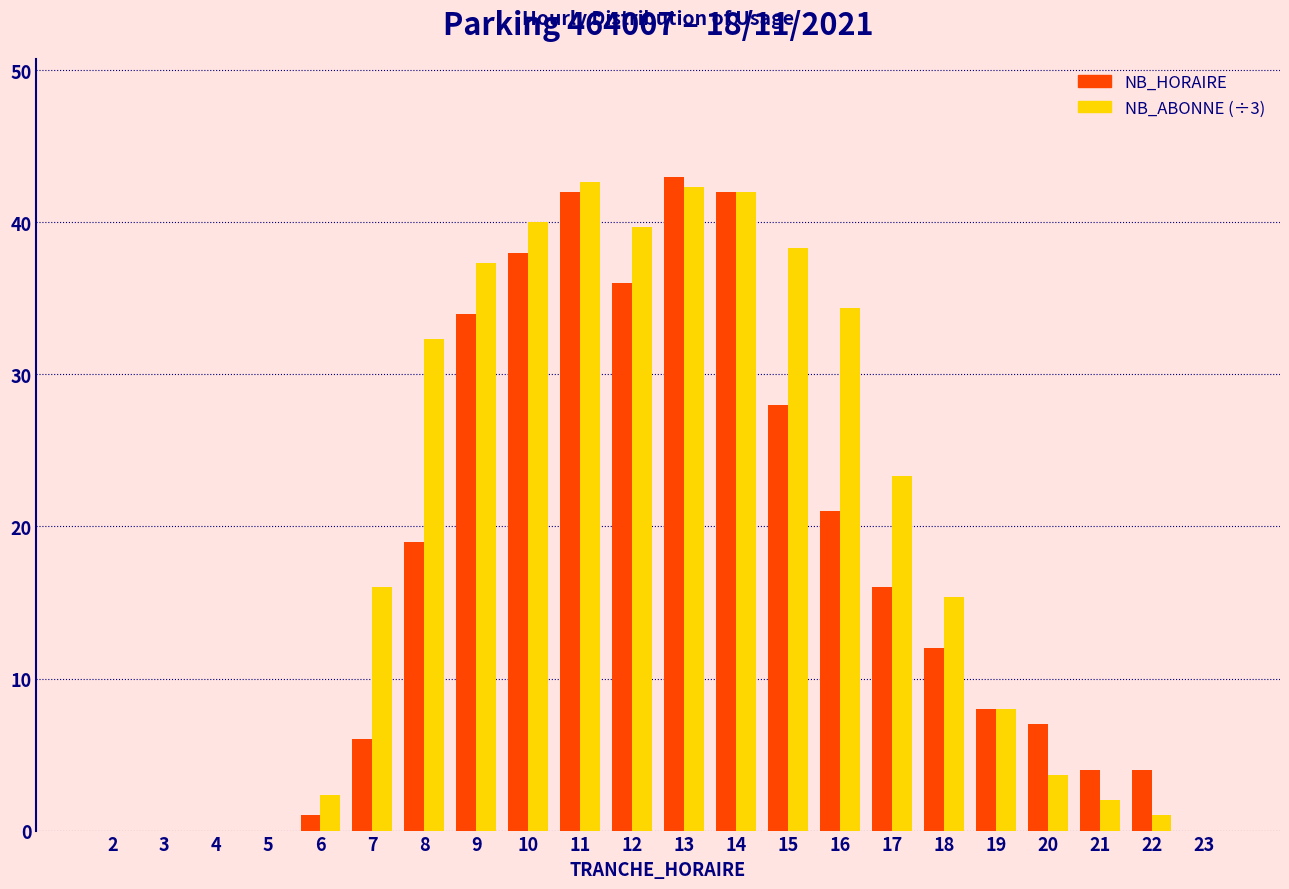

What is the total value across all series at 19?

16.0